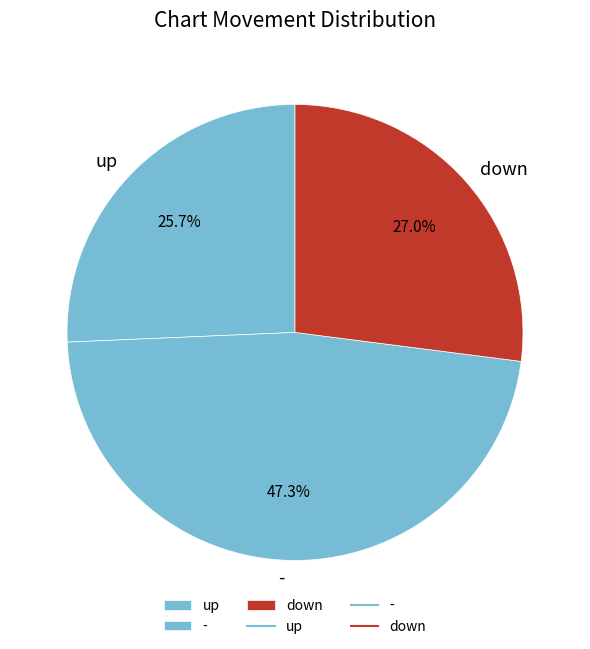

Which slice is the largest?

-